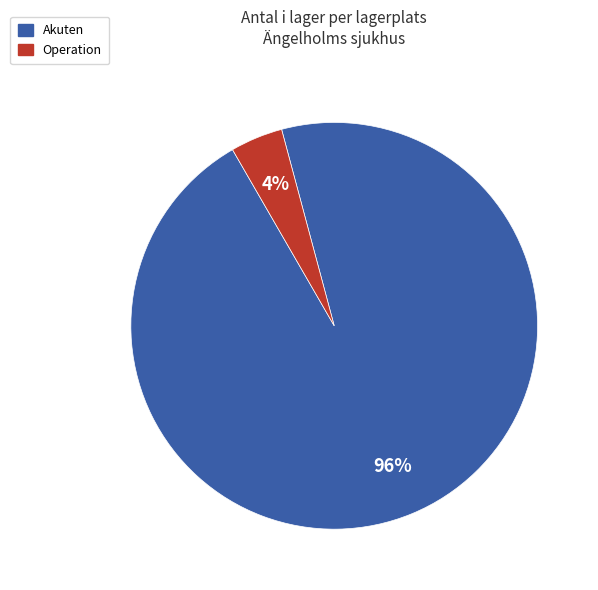

Between Akuten and Operation, which is larger?

Akuten